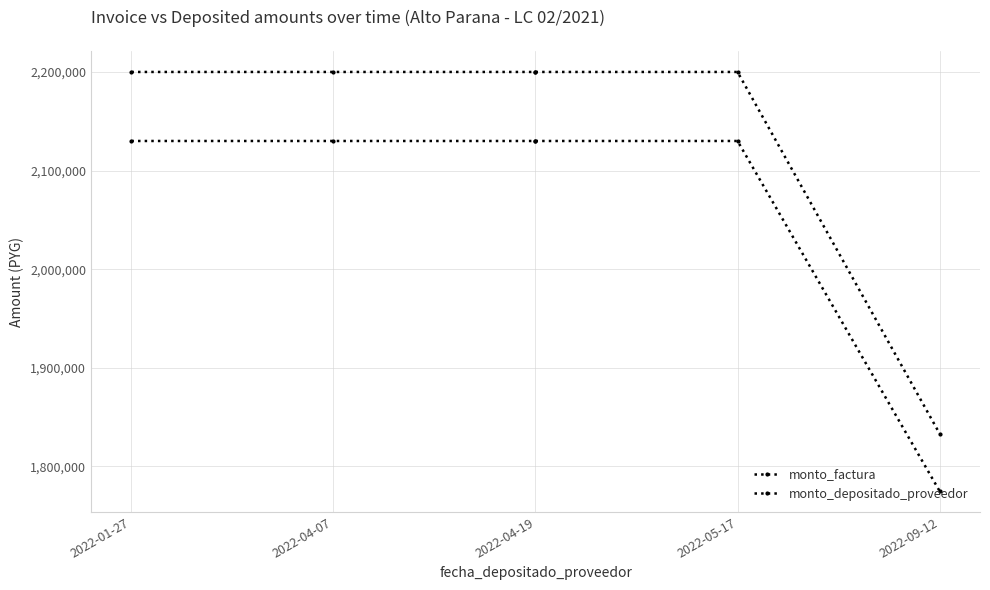

The value of monto_factura at 2022-04-19 is 2200000. True or false?

True